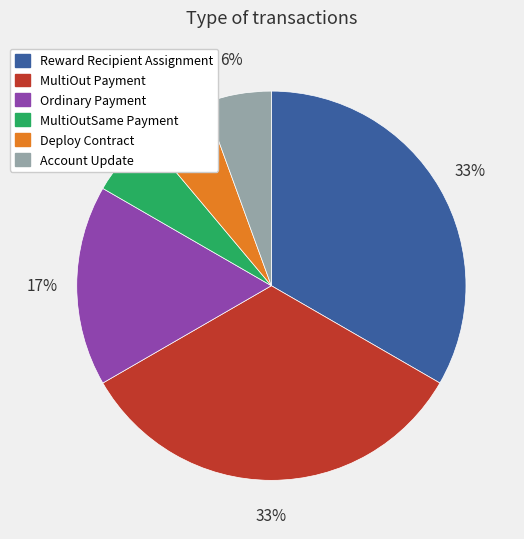

Is the sum of Reward Recipient Assignment and Account Update greater than half?

No